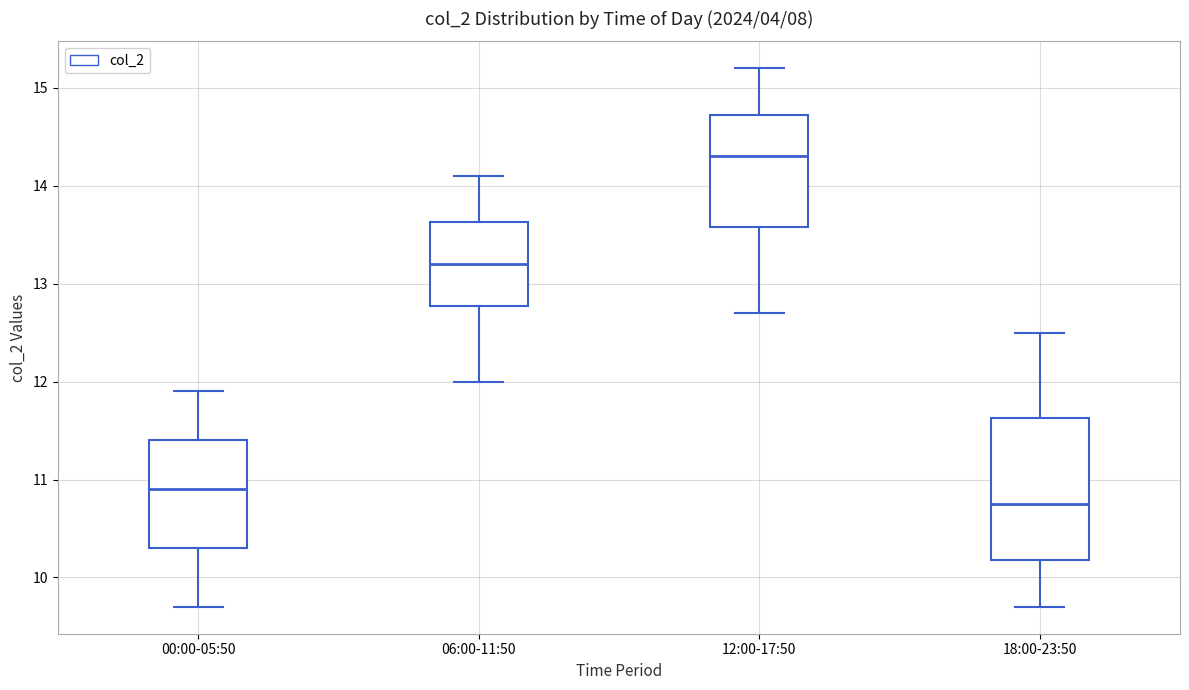

Reading left to right, transcribe this box plot: for each box, give where its median line is, the range the box spans, and where its two whiskers end, as read against the y-axis. The values are not printed on the chart, so give them approximately, as read against the axis.

00:00-05:50: median 10.9, box 10.3 to 11.4, whiskers 9.7 to 11.9
06:00-11:50: median 13.2, box 12.8 to 13.6, whiskers 12.0 to 14.1
12:00-17:50: median 14.3, box 13.6 to 14.7, whiskers 12.7 to 15.2
18:00-23:50: median 10.8, box 10.2 to 11.6, whiskers 9.7 to 12.5